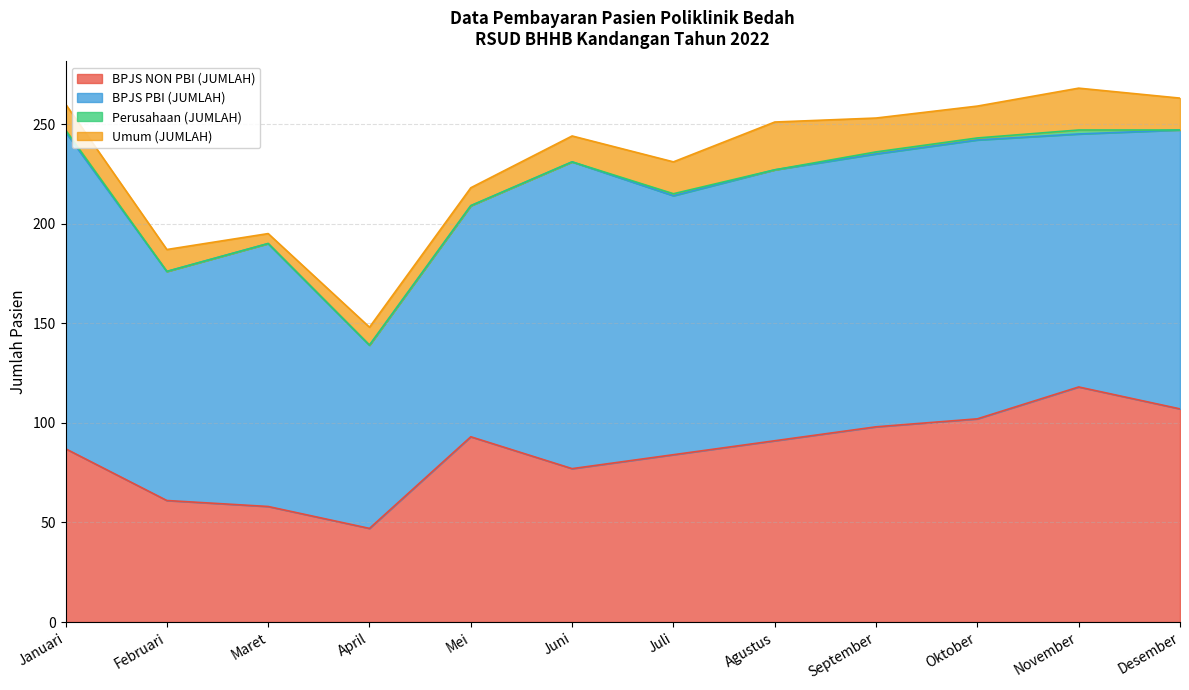

Does the chart display data point markers on the line(s)?

No